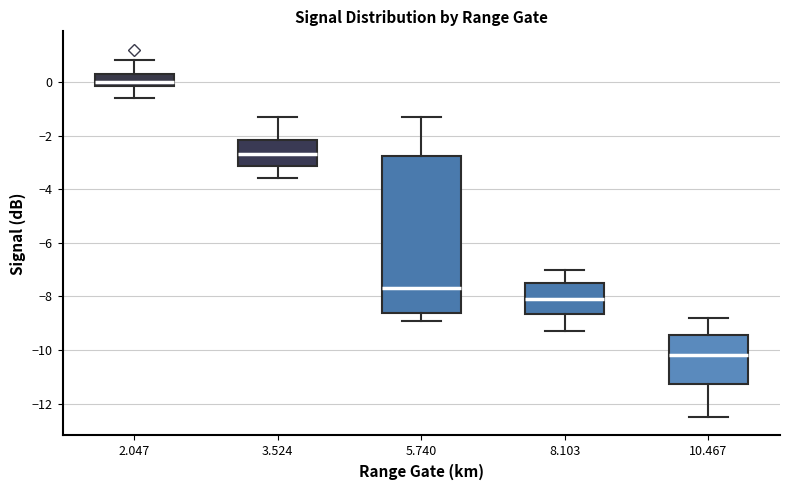

Where does the median line of the box at x = 5.740 sit on the y-axis? The values are not printed on the chart, so give them approximately, as read against the axis.

-7.6